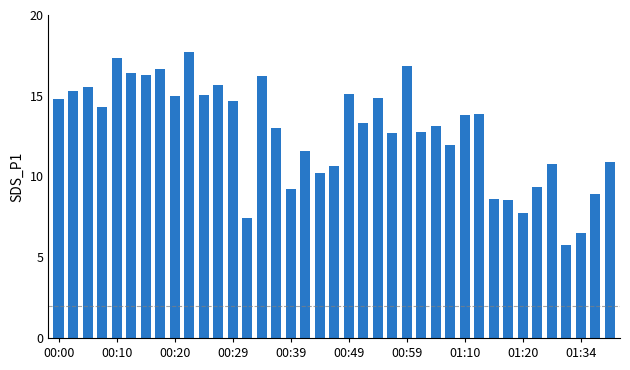

What is the difference between the maximum and minimum values?

11.9